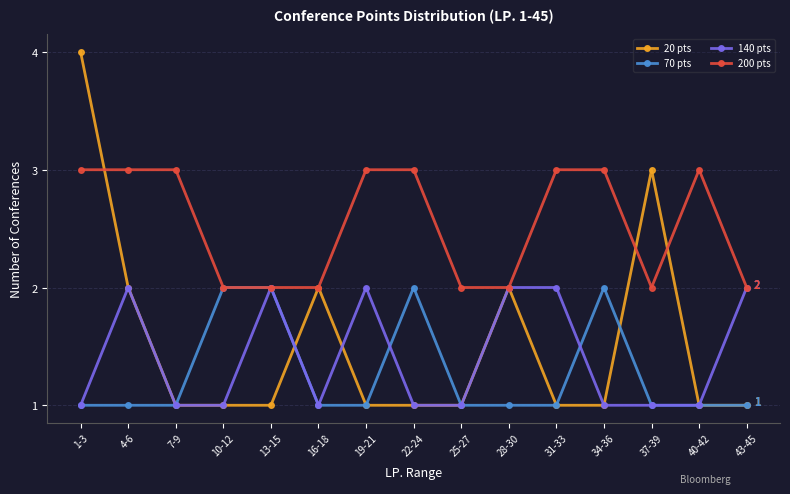

Which series has the largest total across all categories?

200 pts